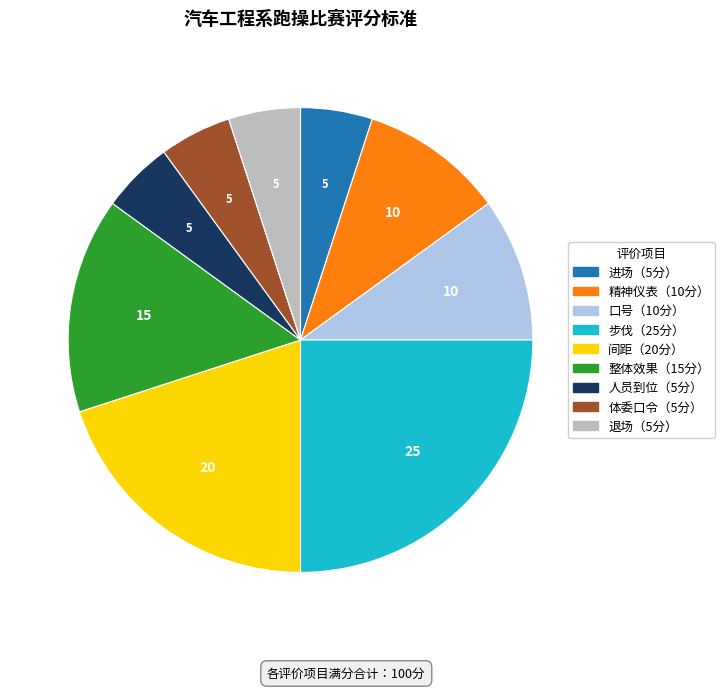

Is there any slice that represents more than half of the pie?

No